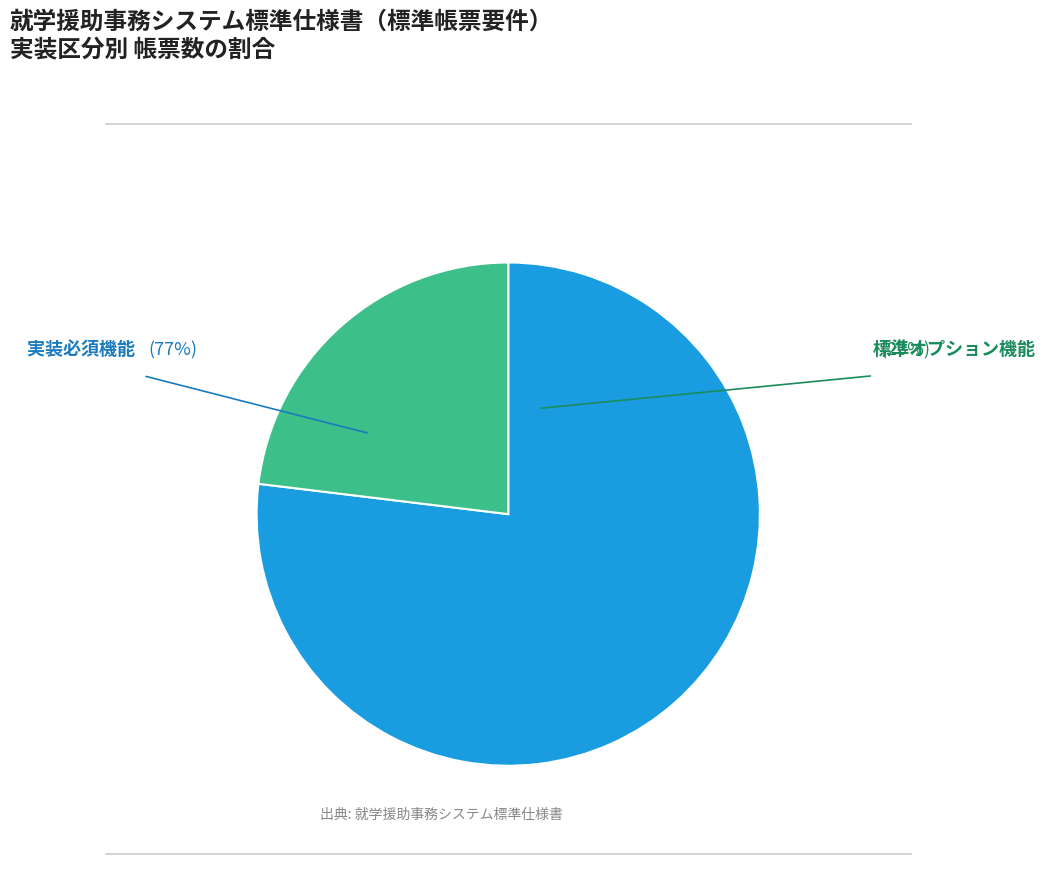

The 標準オプション機能 slice represents 36% of the pie. True or false?

False